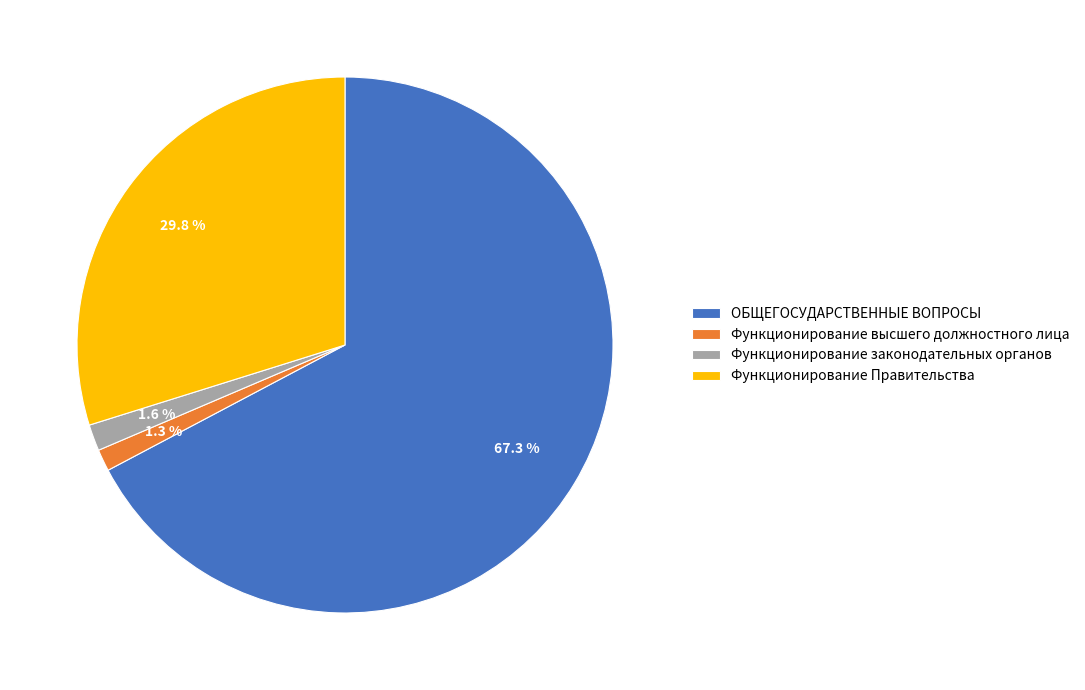

What is the majority slice?

ОБЩЕГОСУДАРСТВЕННЫЕ ВОПРОСЫ